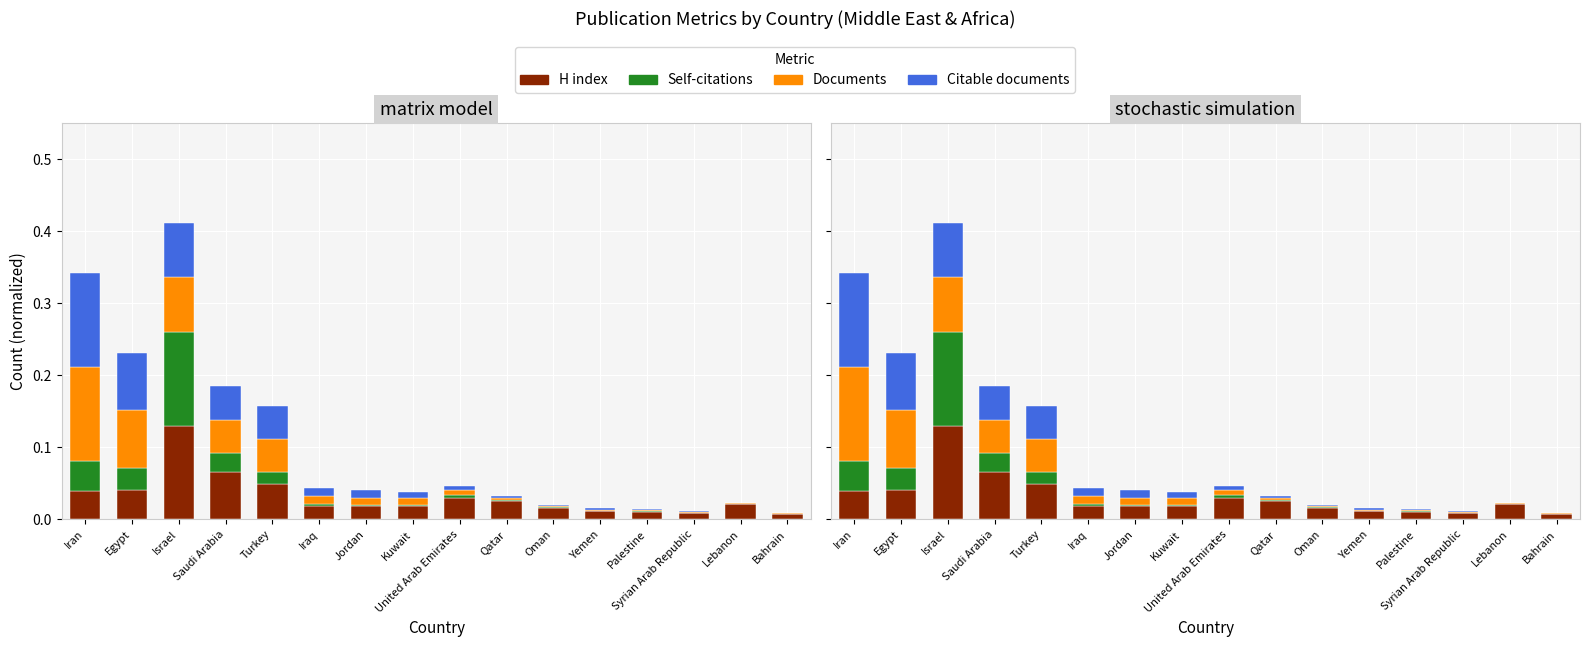

Is it true that Citable documents equals 0.0 at Syrian Arab Republic?

False